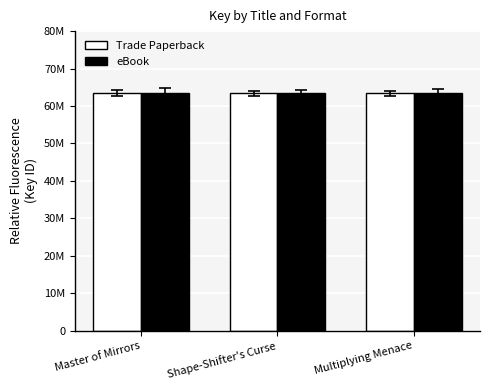

Are the bars horizontal?

No